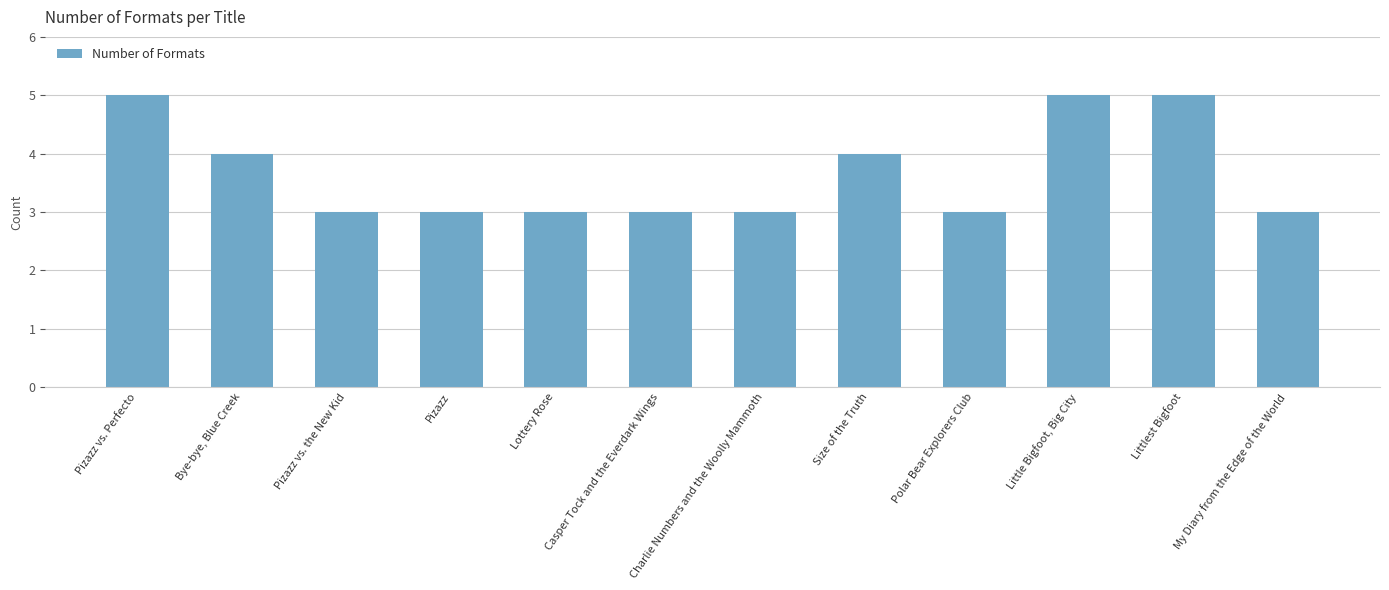

How many data points does each series have?

12